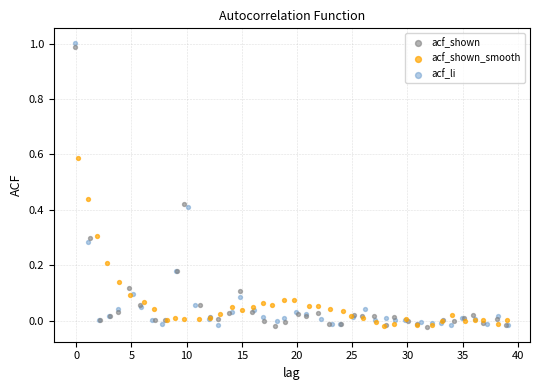

Which series reaches the maximum Y coordinate?

acf_li